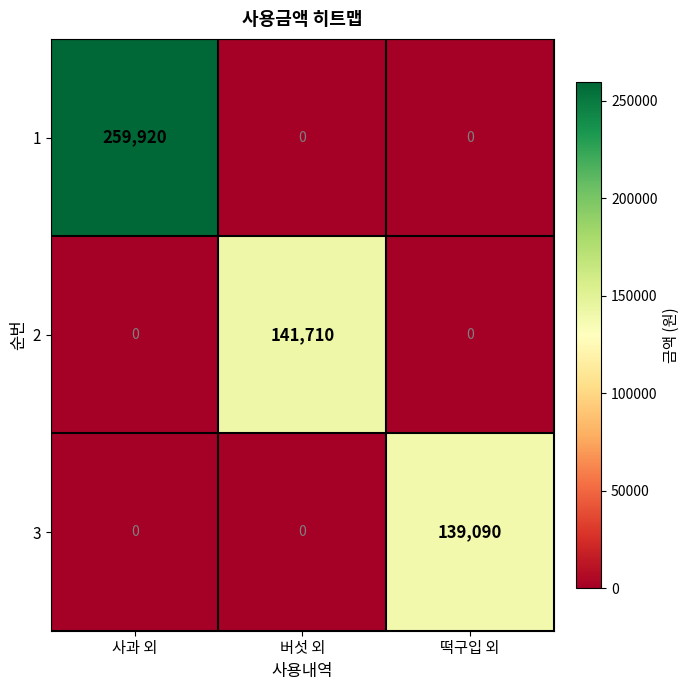

At which category is the sum across all series the highest?

사과 외